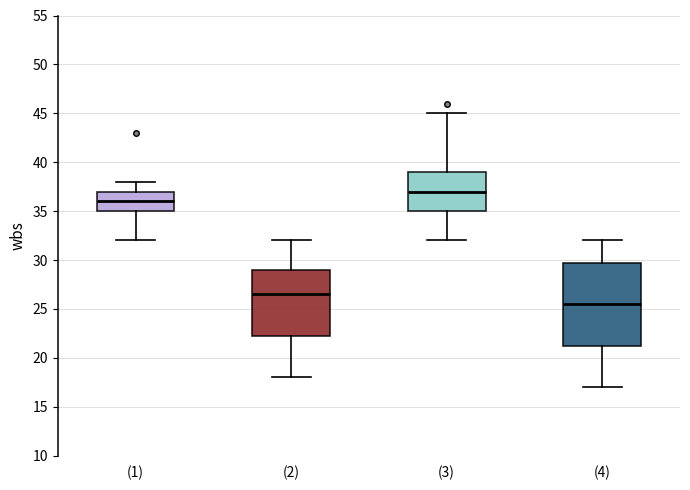

Reading left to right, read every box against the y-axis: the position of its median line, the range the box covers, and the ends of its whiskers. The values are not printed on the chart, so give them approximately, as read against the axis.

(1): median 36.0, box 35.0 to 37.0, whiskers 32.0 to 38.0
(2): median 26.5, box 22.5 to 29.0, whiskers 18.0 to 32.0
(3): median 37.0, box 35.0 to 39.0, whiskers 32.0 to 45.0
(4): median 25.5, box 21.5 to 30.0, whiskers 17.0 to 32.0